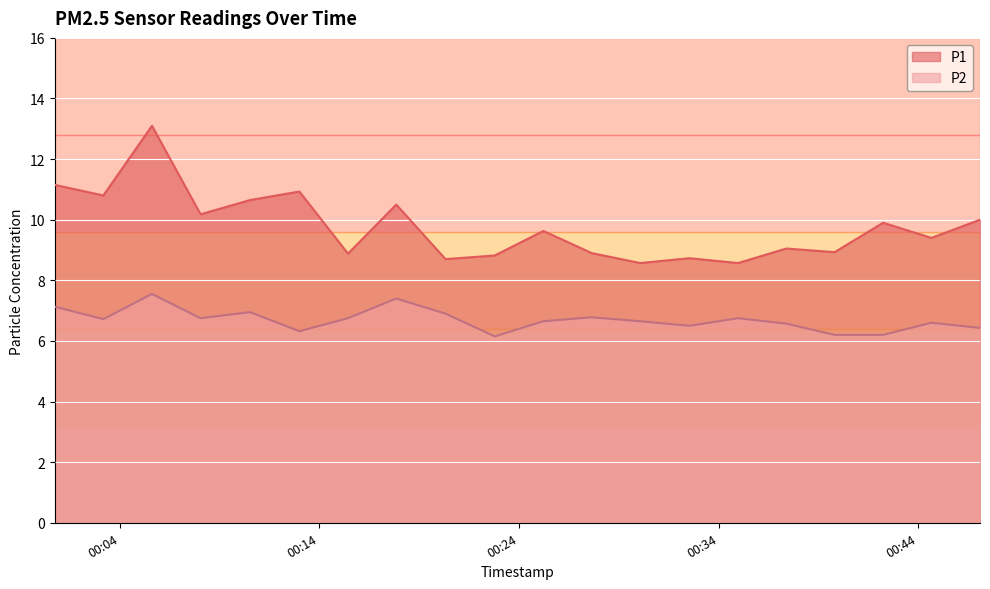

True or false: P1 and P2 intersect in this chart.

False